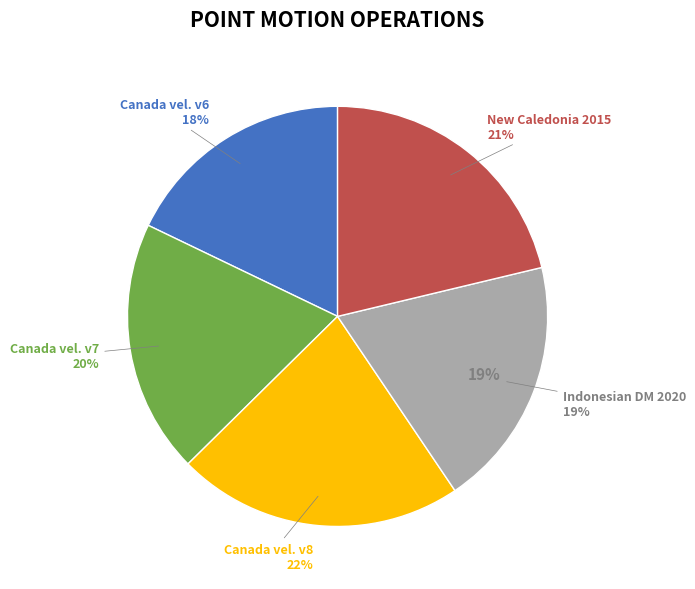

Count the number of slices in the pie.

5